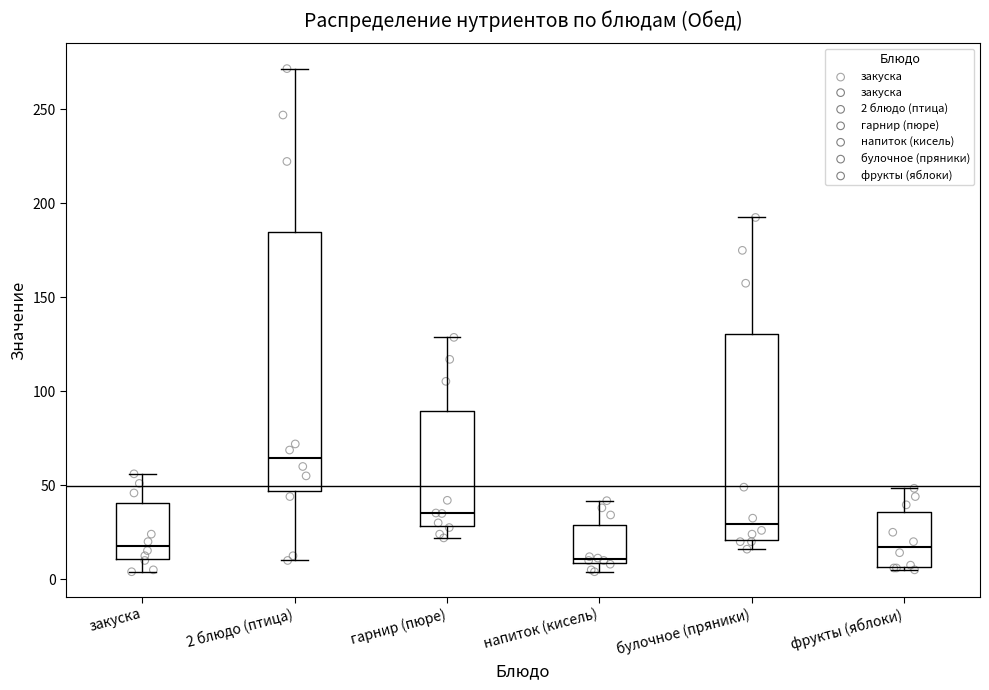

Which box has the lowest median line?

напиток (кисель)